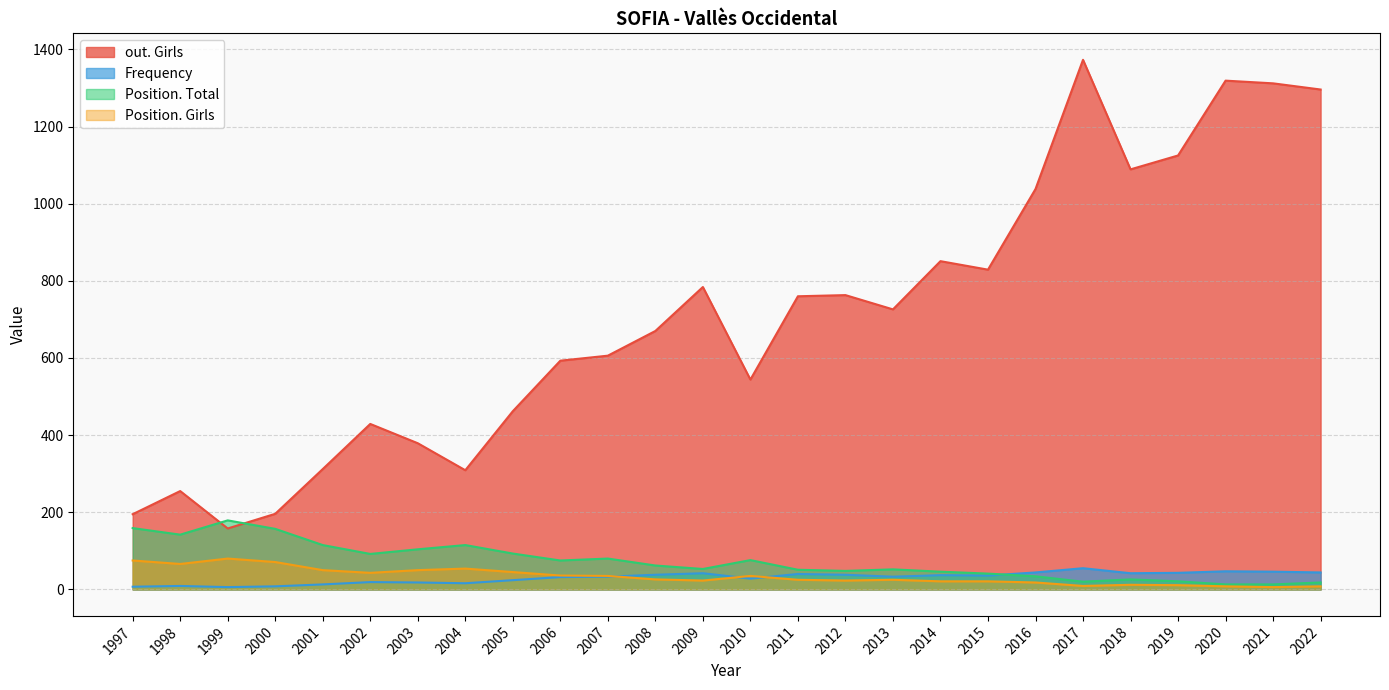

What is the approximate value of Frequency at 2017, to the nearest 5?

55